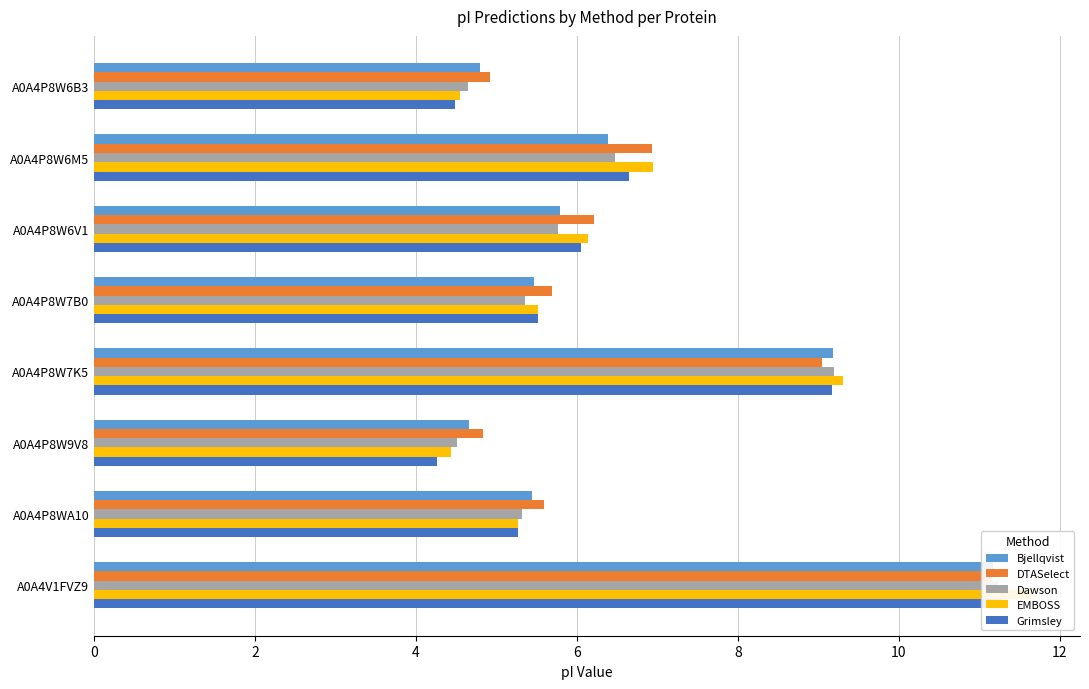

What is the spread (max minus min) of values at A0A4P8W9V8?

0.6